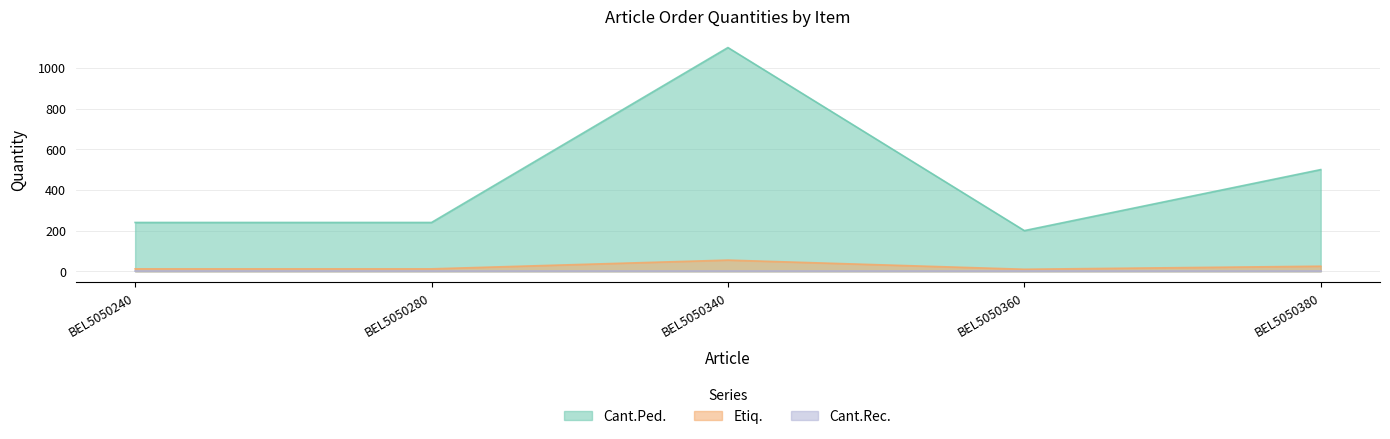

Where is Cant.Ped. nearest to the value 650?

BEL5050380